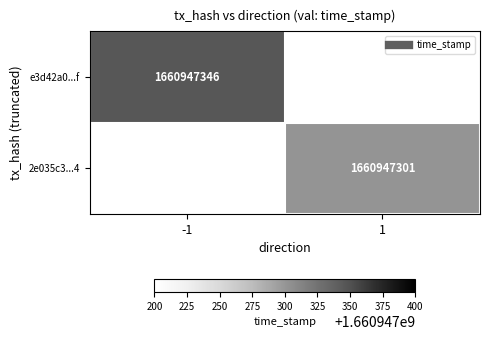

List the labels in order of 2e035c3...4 value, largest first.

1, -1